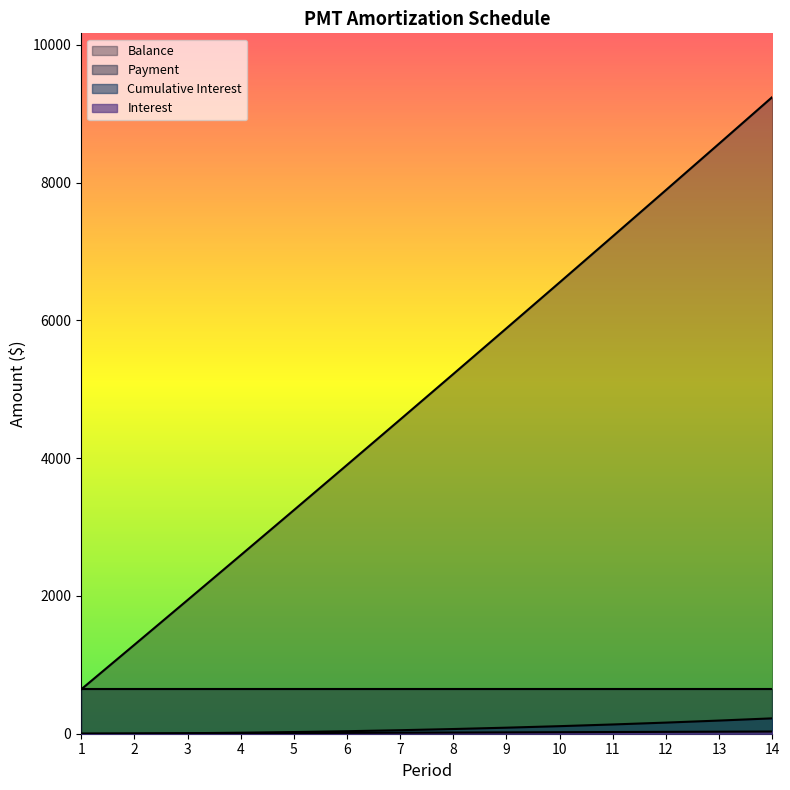

Which series has the largest total across all categories?

Balance